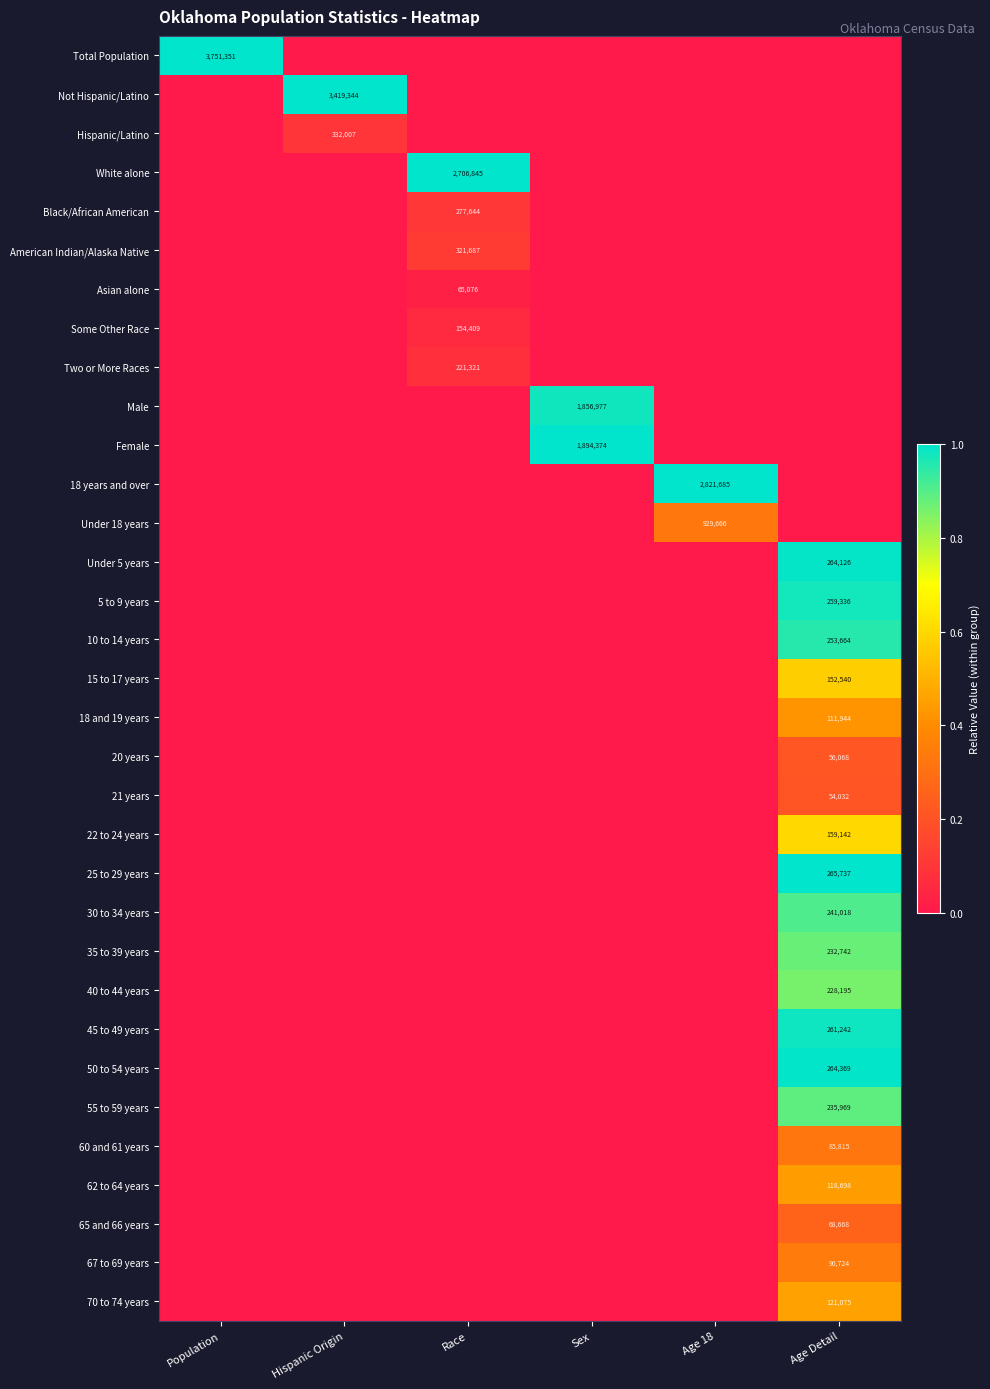

True or false: 35 to 39 years has a value of 147744 at Age Detail.

False